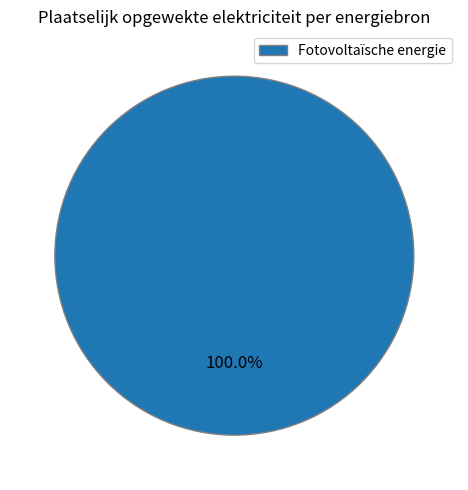

Which slice represents more than half of the pie?

Fotovoltaïsche energie